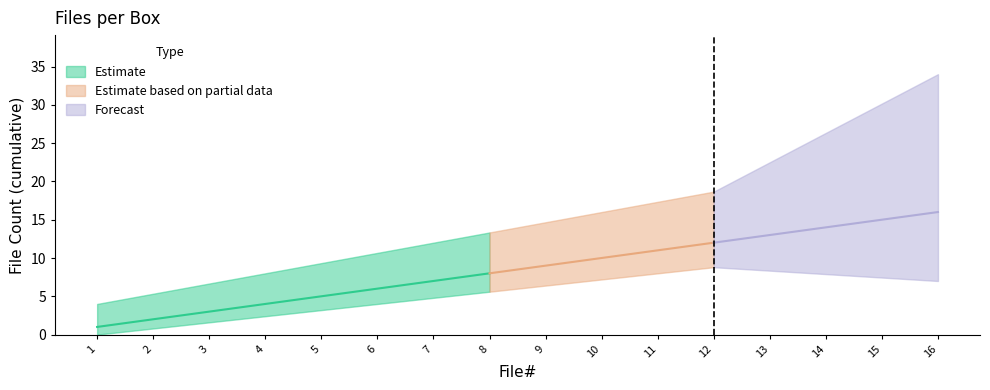

What is the value of the 9th point from the left?

9